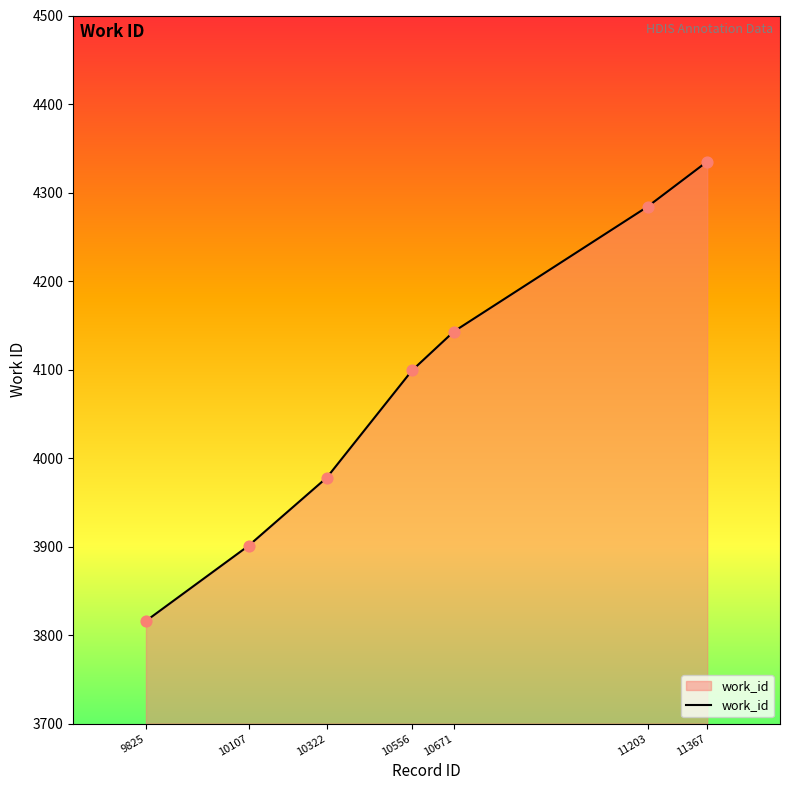

What is the change in value from 10322 to 10556?

+121